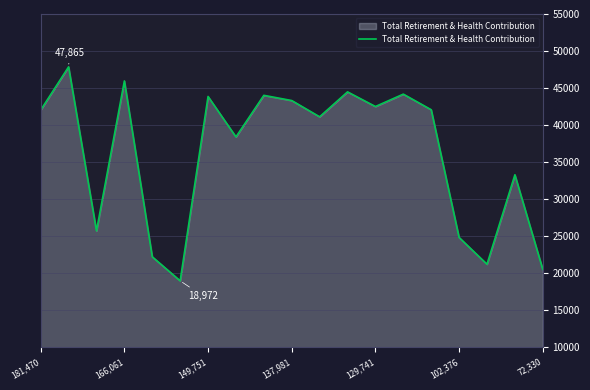

What is the difference between the maximum and minimum values?

28893